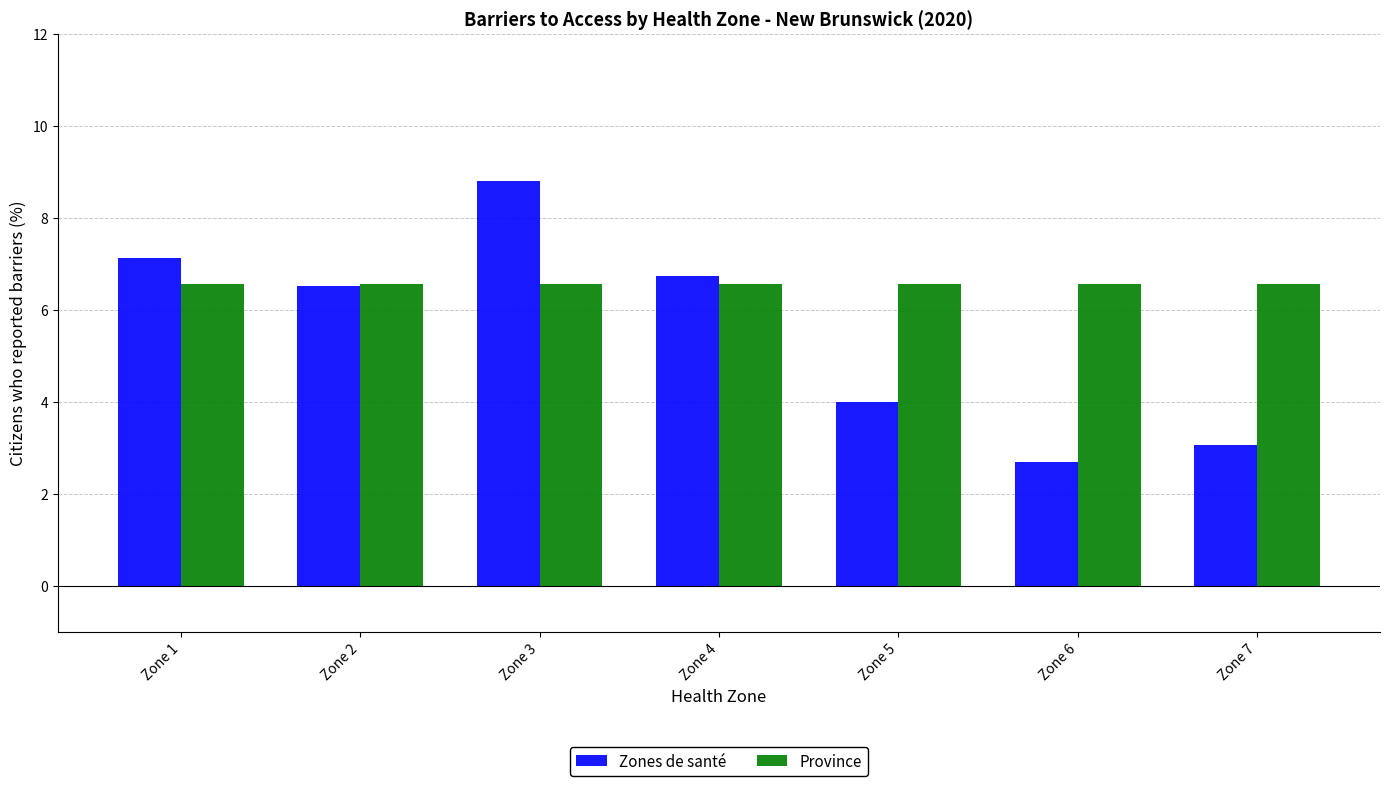

Which label corresponds to the smallest value in the chart?

Zone 6